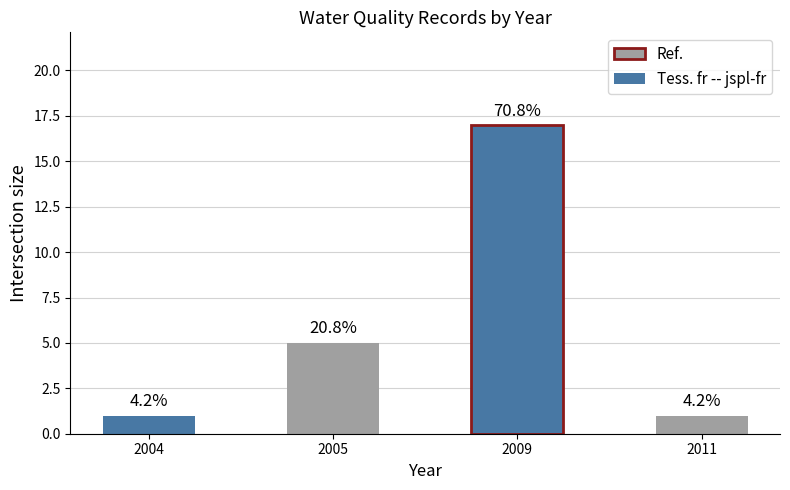

The value at 2005 is 5. True or false?

True